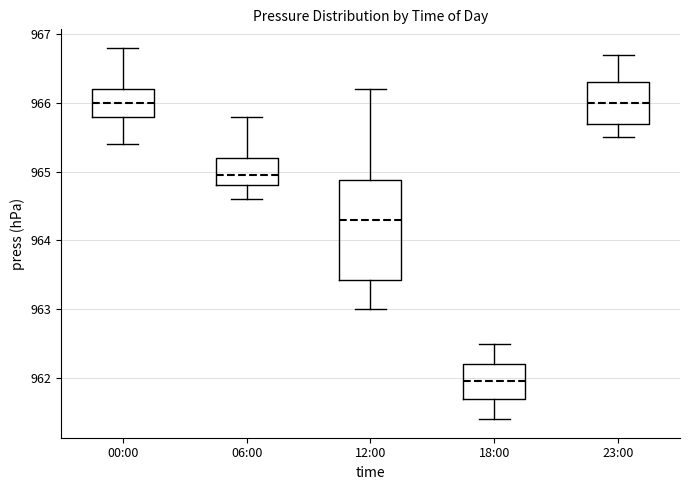

Reading left to right, read every box against the y-axis: the position of its median line, the range the box covers, and the ends of its whiskers. The values are not printed on the chart, so give them approximately, as read against the axis.

00:00: median 966.0, box 965.8 to 966.2, whiskers 965.4 to 966.8
06:00: median 965.0, box 964.8 to 965.2, whiskers 964.6 to 965.8
12:00: median 964.3, box 963.4 to 964.9, whiskers 963.0 to 966.2
18:00: median 962.0, box 961.7 to 962.2, whiskers 961.4 to 962.5
23:00: median 966.0, box 965.7 to 966.3, whiskers 965.5 to 966.7